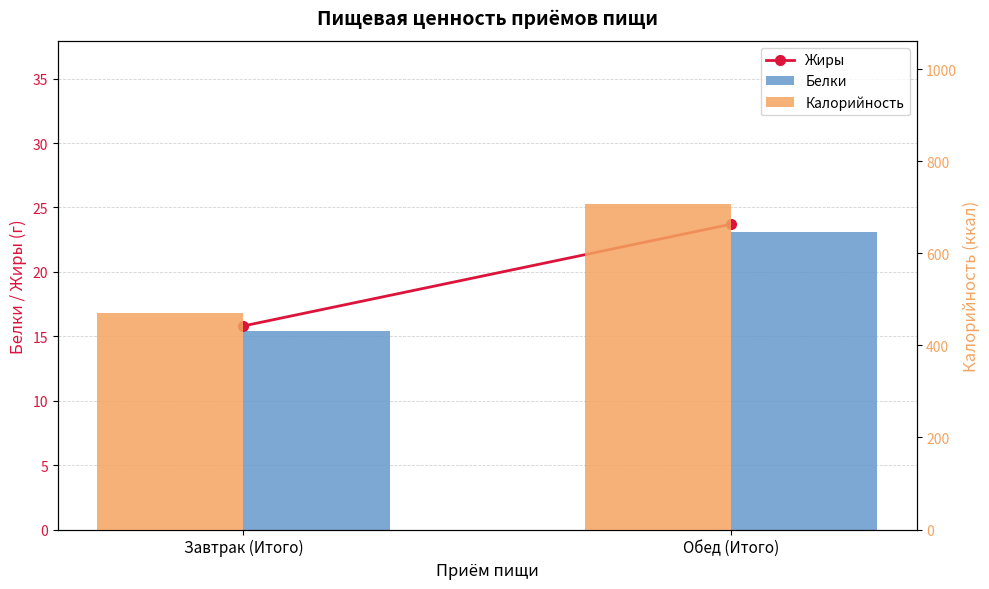

Reading left to right, list all the values displayed in this chart.

Жиры: Завтрак (Итого)=15.8	Обед (Итого)=23.7
Белки: Завтрак (Итого)=15.4	Обед (Итого)=23.1
Калорийность: Завтрак (Итого)=470.0	Обед (Итого)=707.8